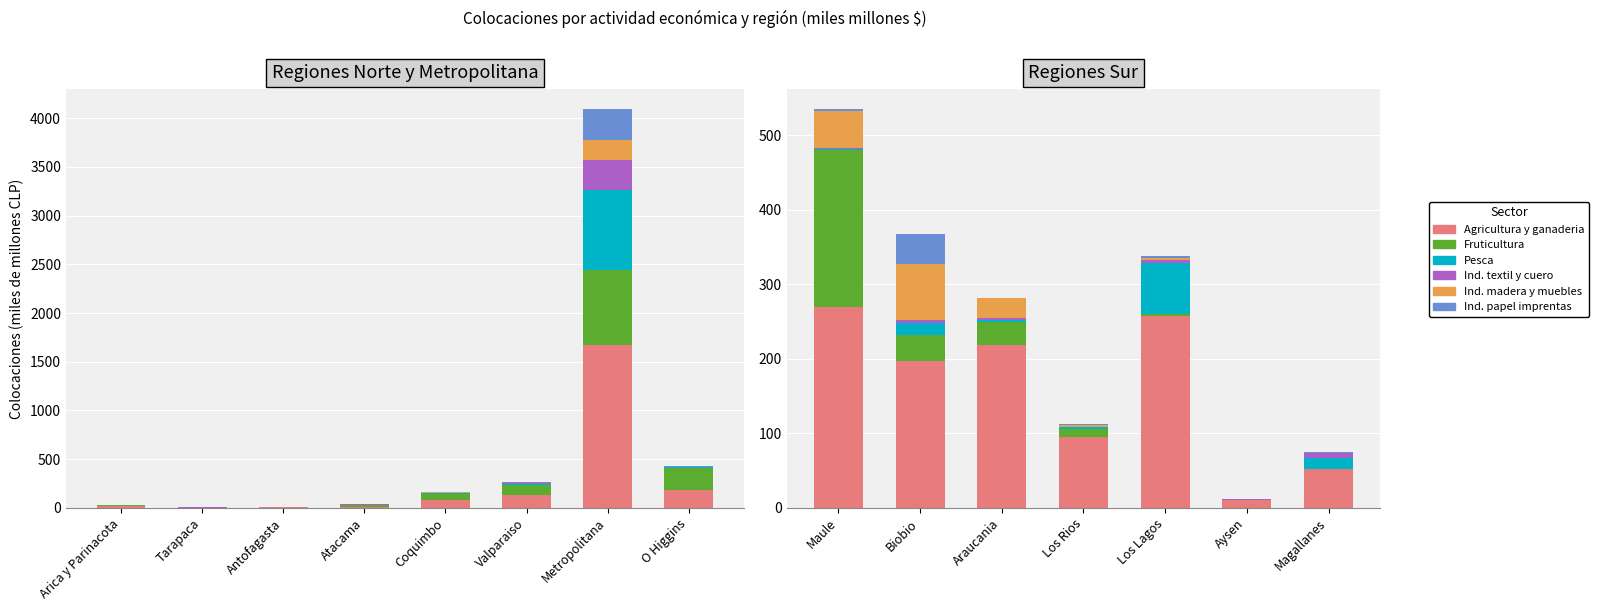

What is the value of the Agricultura y ganaderia bar at the 7th from the left?

52.2